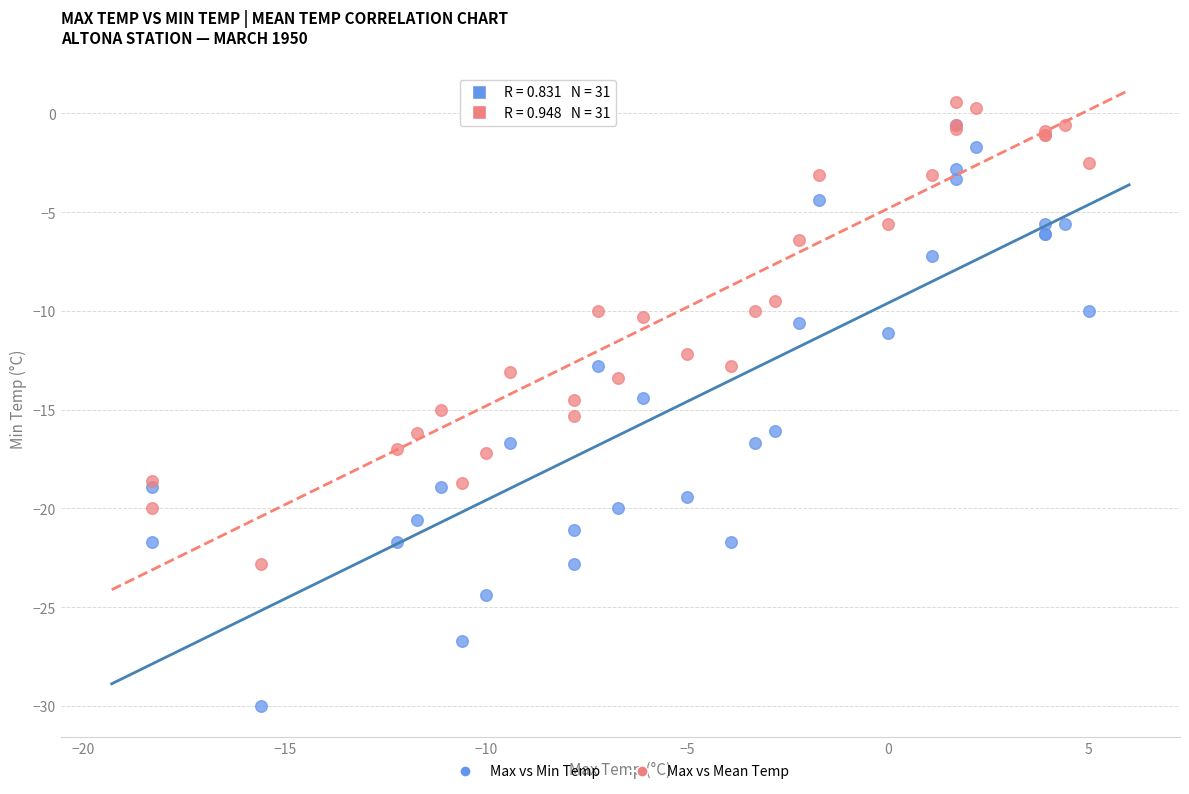

What are all the series names shown in the legend?

Max vs Min Temp, Max vs Mean Temp